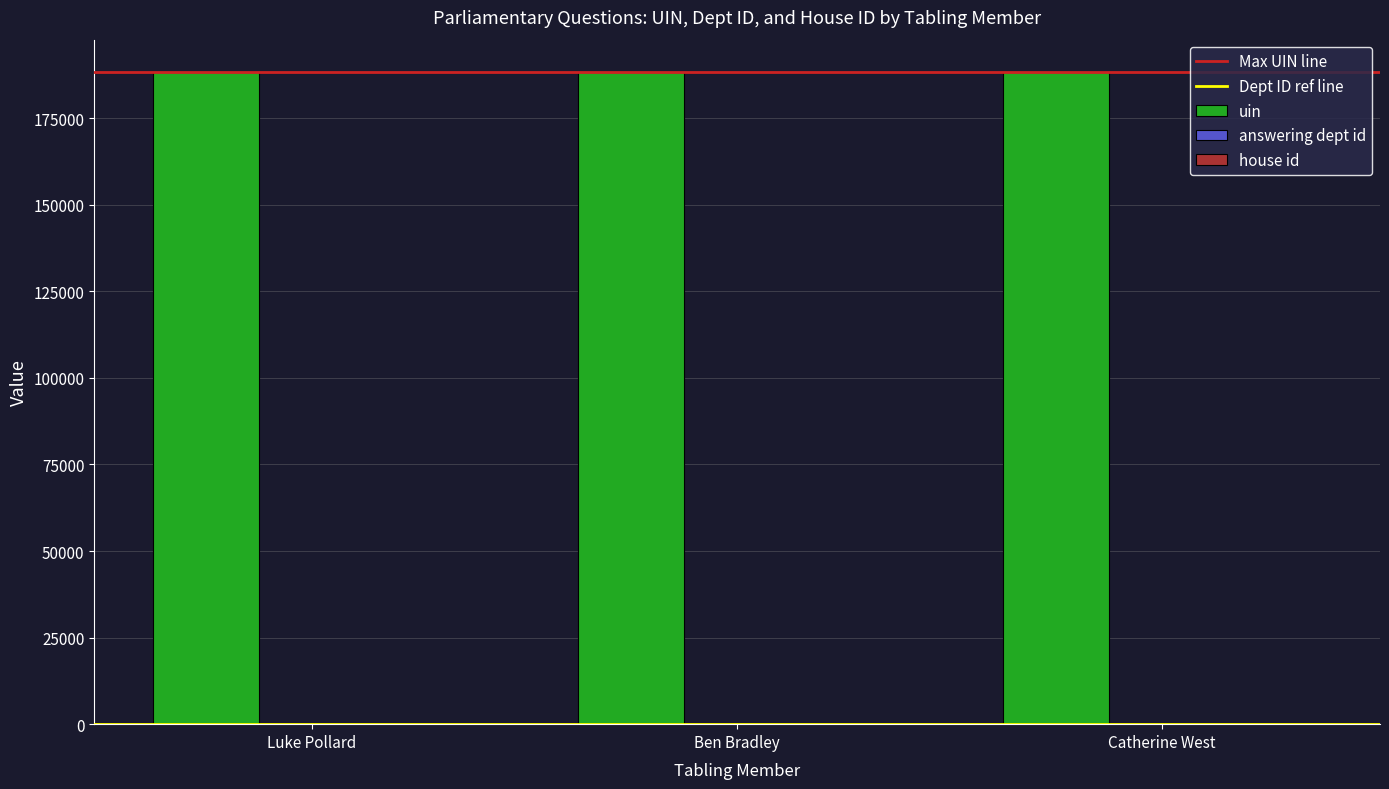

The value of uin at Catherine West is 188203. True or false?

True